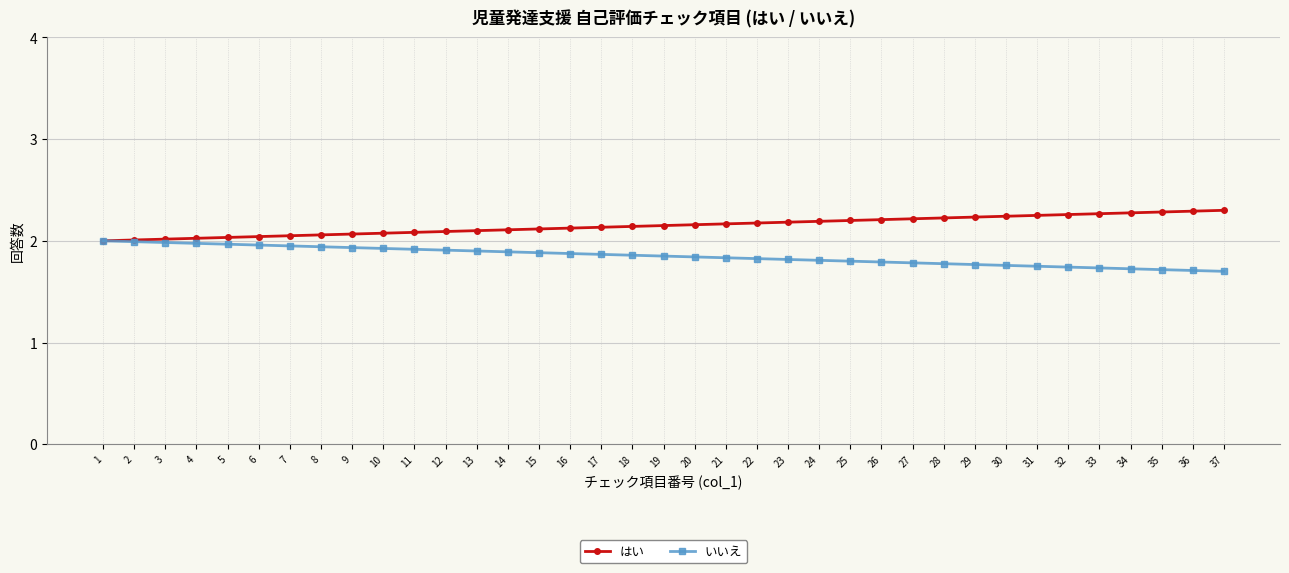

What is the difference between the second highest and minimum values in the はい series?

0.3